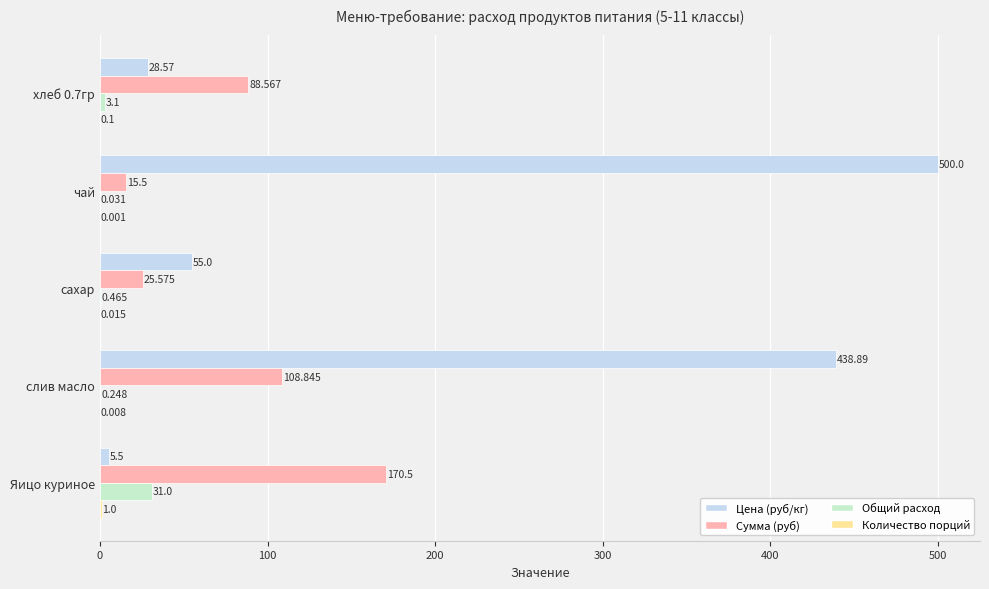

At which label is Цена (руб/кг) closest to 252?

слив масло